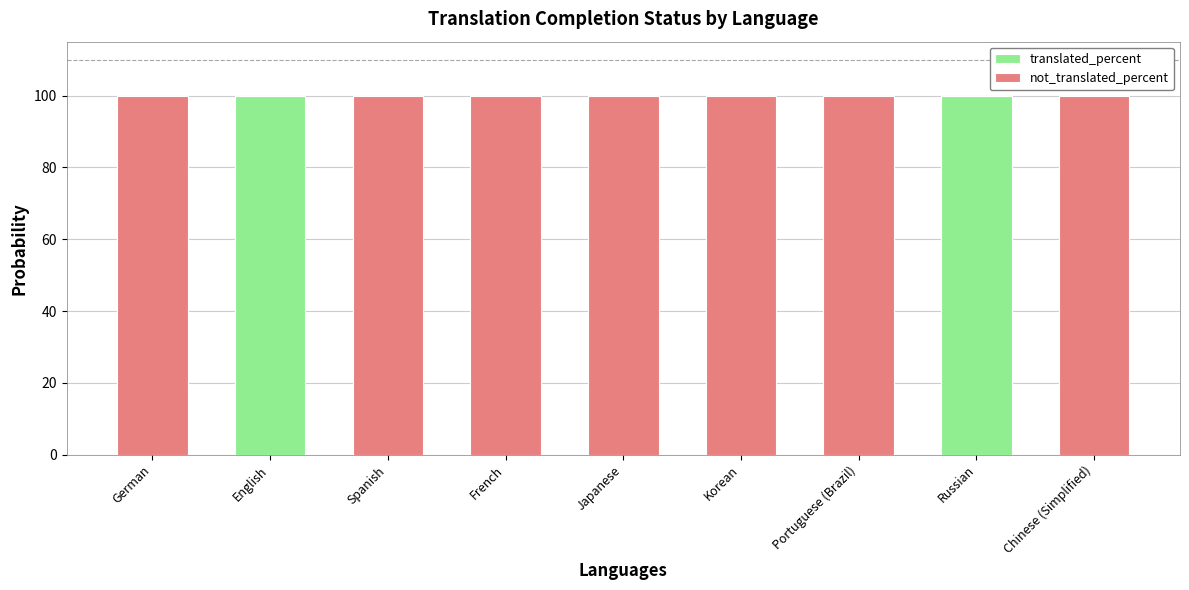

The value of translated_percent at Russian is 100. True or false?

True